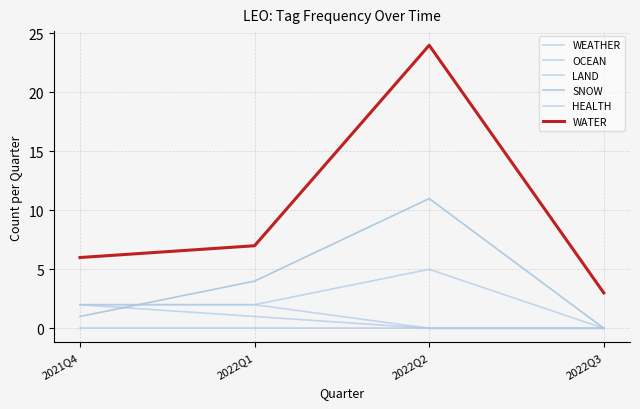

What is the label of the 3rd point from the left?

2022Q2